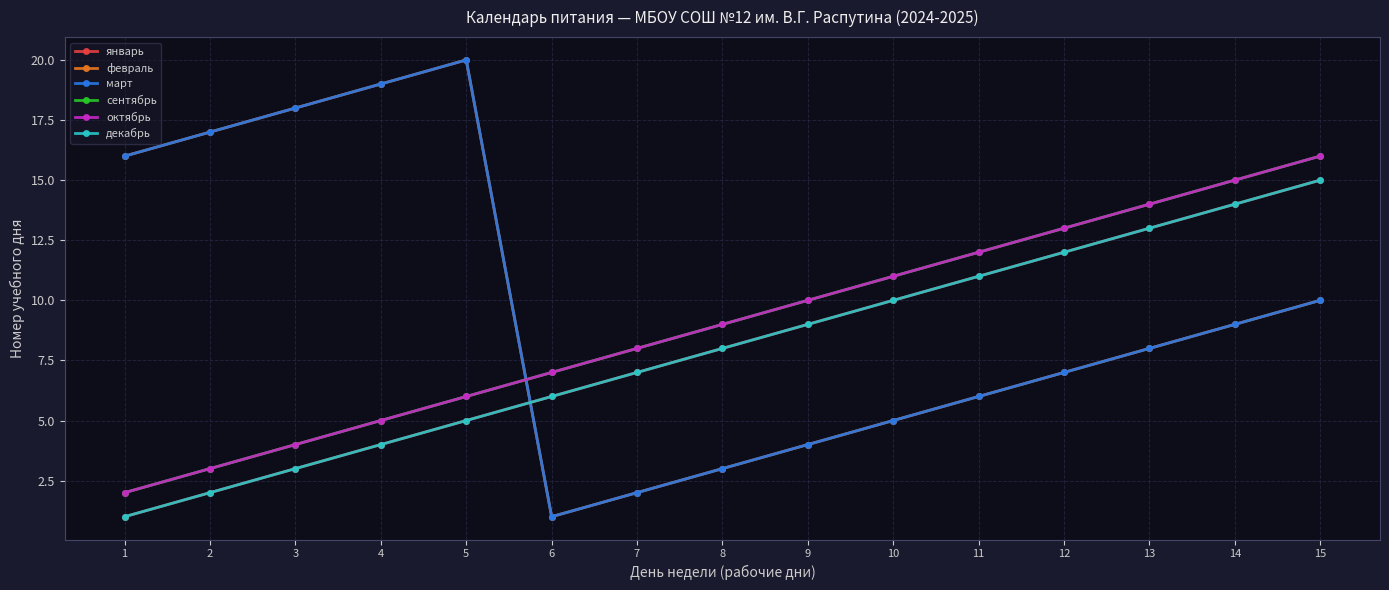

Which series has the largest total across all categories?

февраль